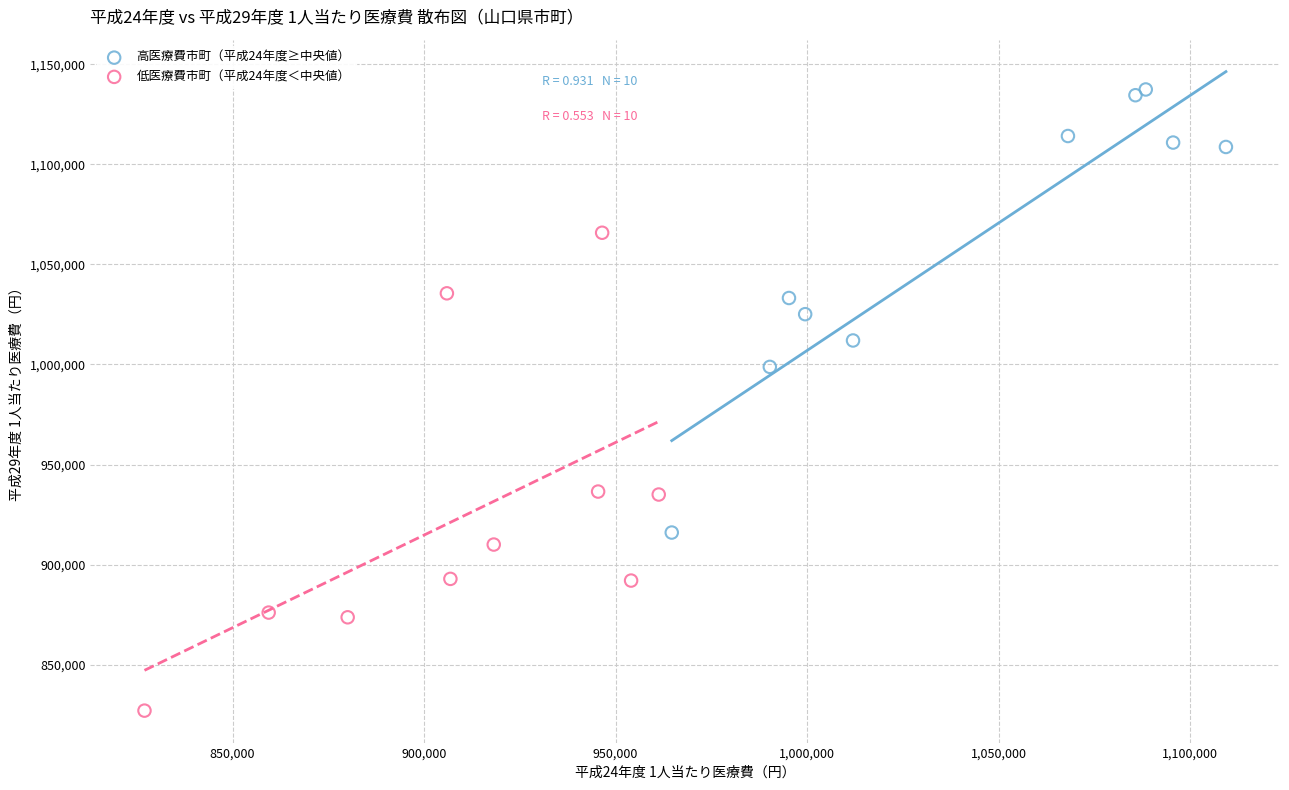

Which series contains the lowest Y value?

低医療費市町（平成24年度＜中央値）